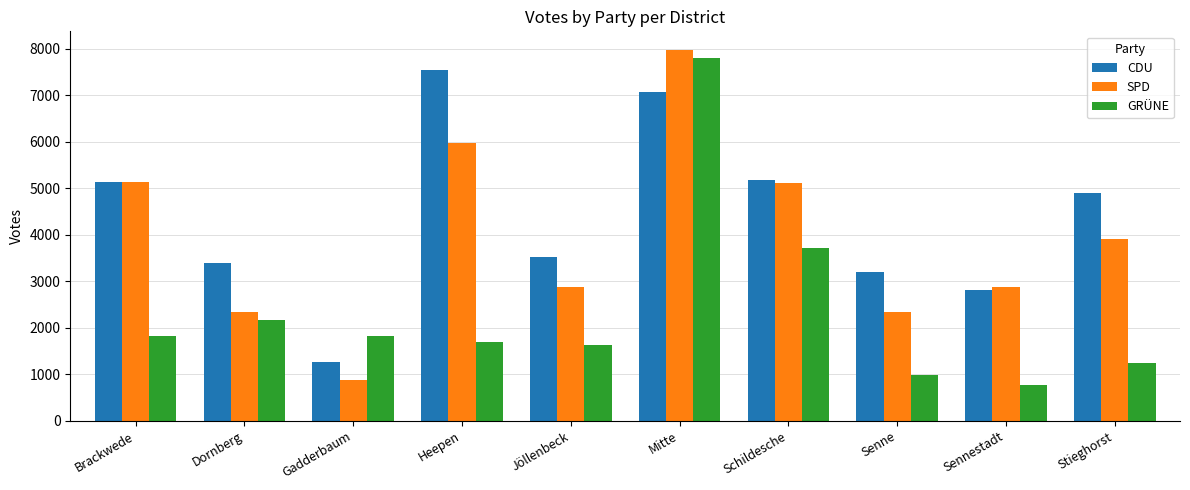

What is the total value across all series at Schildesche?

14008